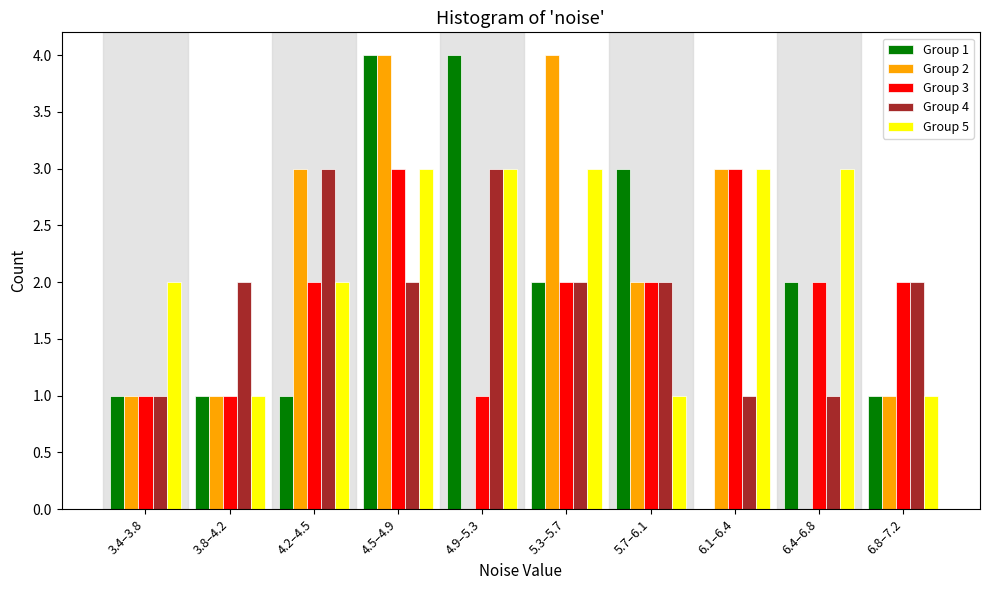

What is the total value across all series at 4.5–4.9?

16